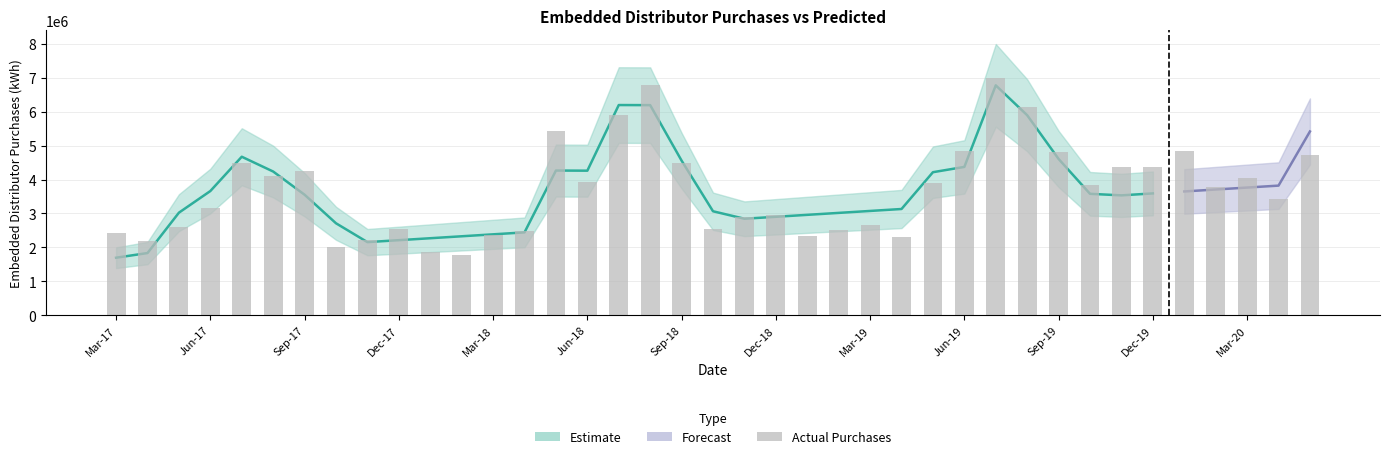

Is it true that the value at Sep-18 is 4496004.9?

True